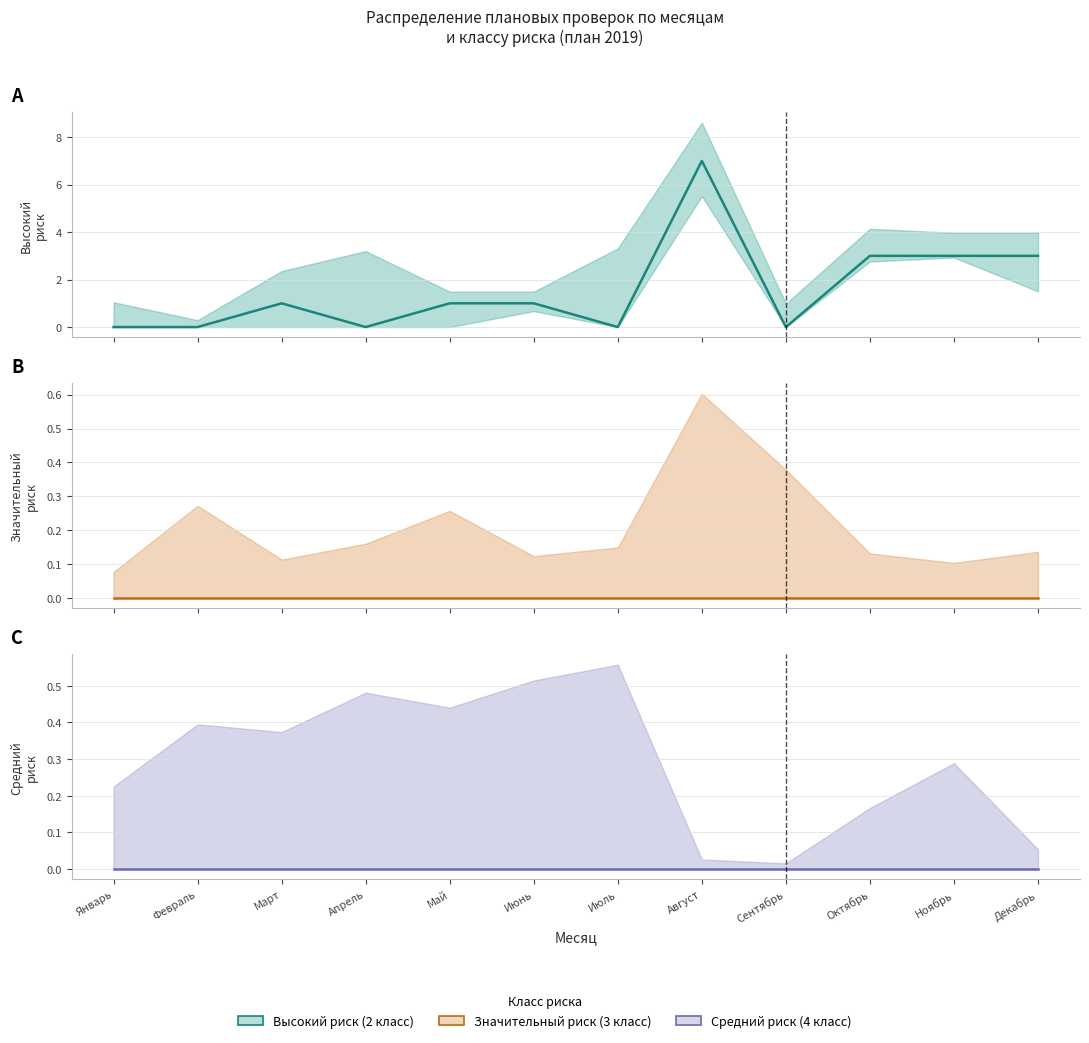

Reading right to left, transcribe all the data shown in this chart.

Высокий риск (2 класс) (центр): Декабрь=3	Ноябрь=3	Октябрь=3	Сентябрь=0	Август=7	Июль=0	Июнь=1	Май=1	Апрель=0	Март=1	Февраль=0	Январь=0
Значительный риск (3 класс) (центр): Декабрь=0	Ноябрь=0	Октябрь=0	Сентябрь=0	Август=0	Июль=0	Июнь=0	Май=0	Апрель=0	Март=0	Февраль=0	Январь=0
Средний риск (4 класс) (центр): Декабрь=0	Ноябрь=0	Октябрь=0	Сентябрь=0	Август=0	Июль=0	Июнь=0	Май=0	Апрель=0	Март=0	Февраль=0	Январь=0